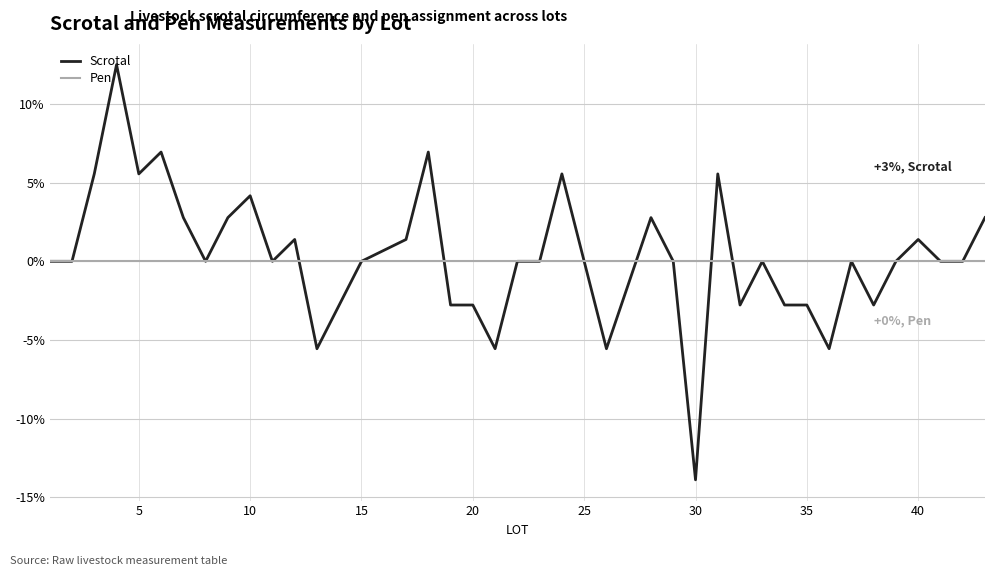

What is the maximum value shown in the chart?

12.5